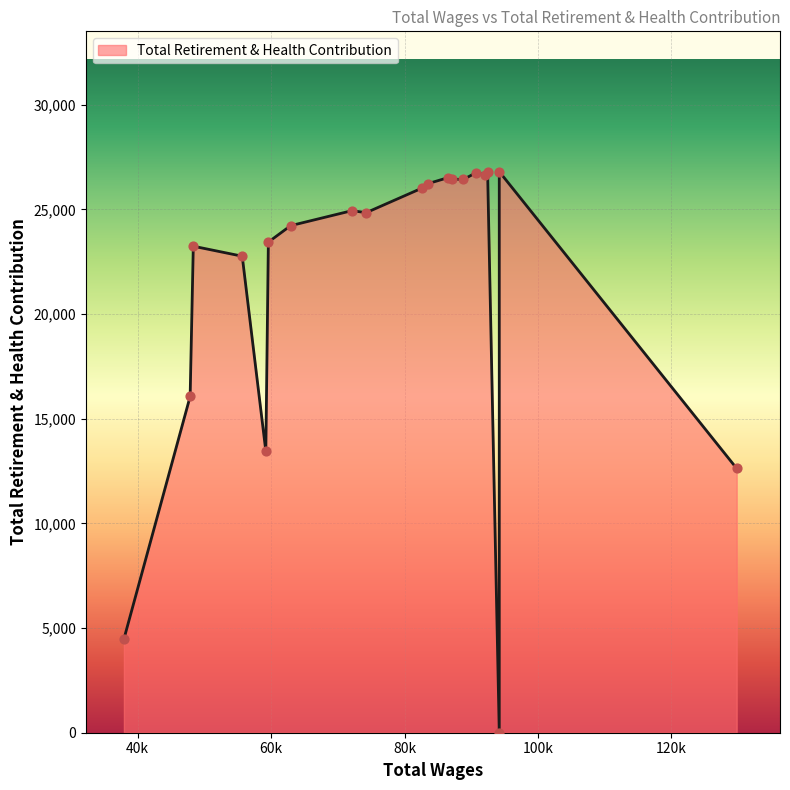

What is the change in value from 86520.0 to 59224.0?

-13068